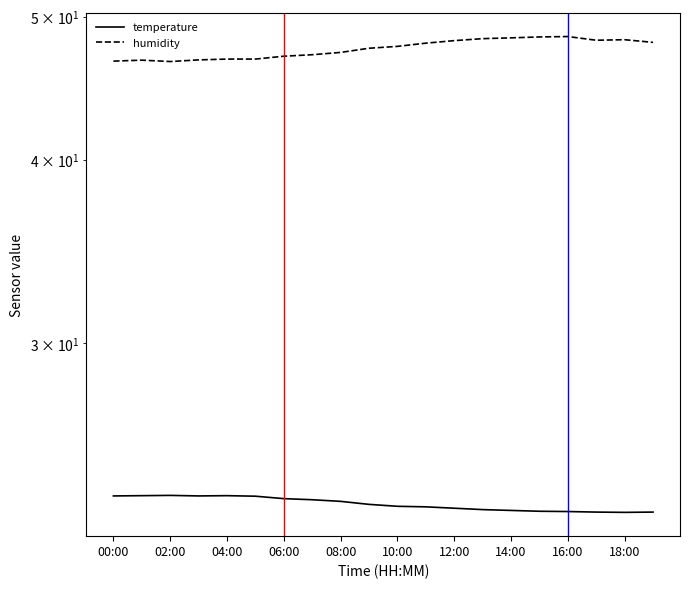

The humidity series shows 75.0 at 17. True or false?

False